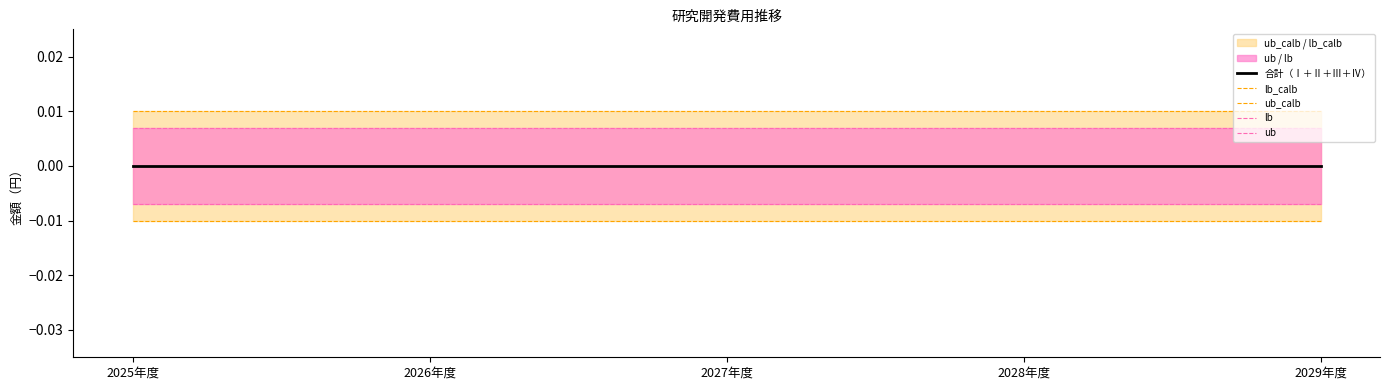

At which category does the chart reach its minimum across all series?

2025年度